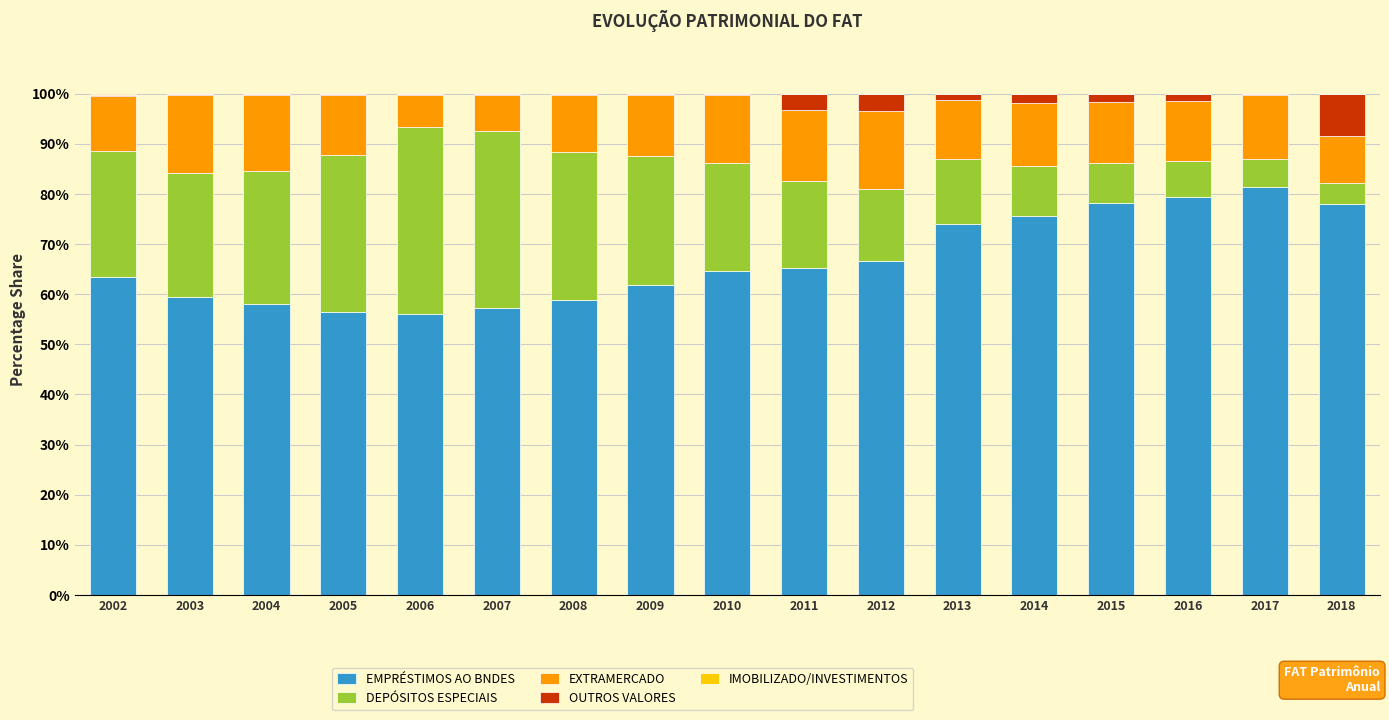

At which label does EMPRÉSTIMOS AO BNDES reach its peak?

2017